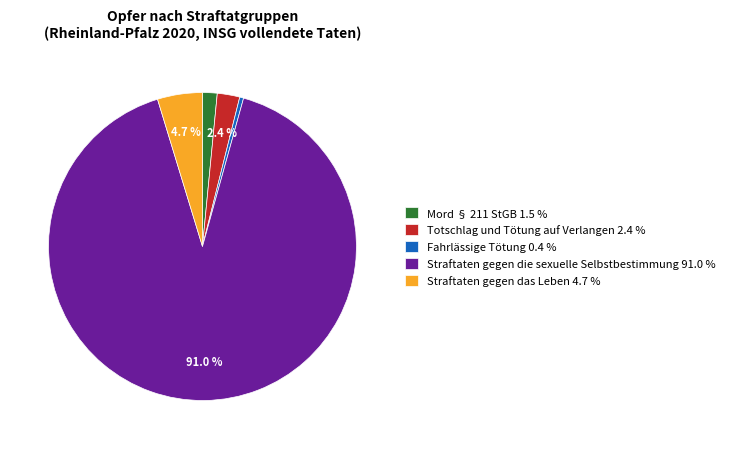

Rank the categories by value from lowest to highest.

Fahrlässige Tötung, Mord § 211 StGB, Totschlag und Tötung auf Verlangen, Straftaten gegen das Leben, Straftaten gegen die sexuelle Selbstbestimmung